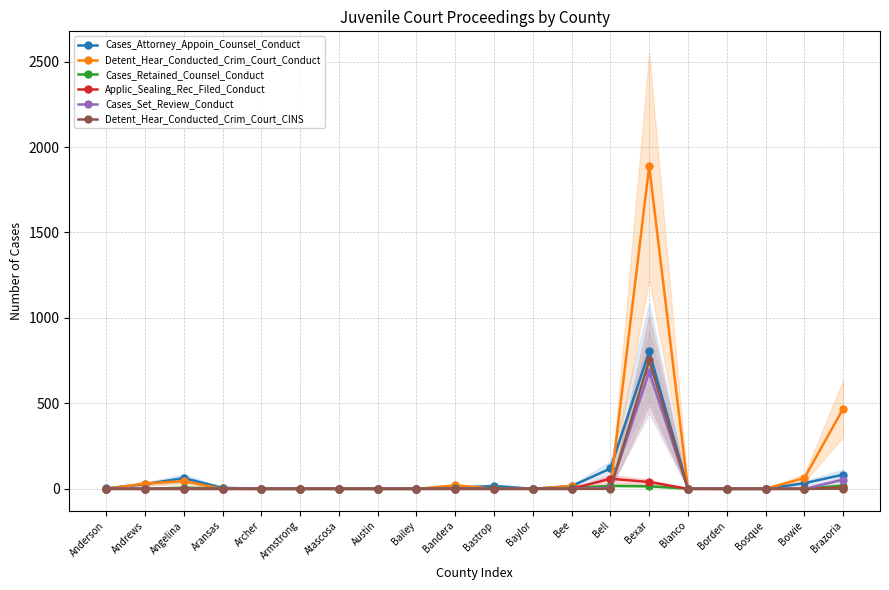

How many lines are shown in the chart?

6